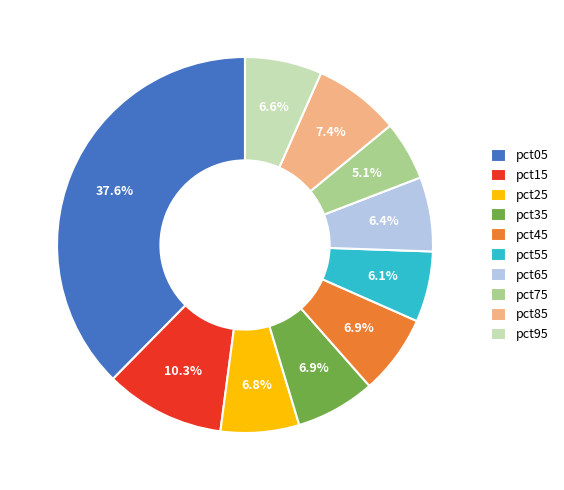

How many slices are in this pie chart?

10